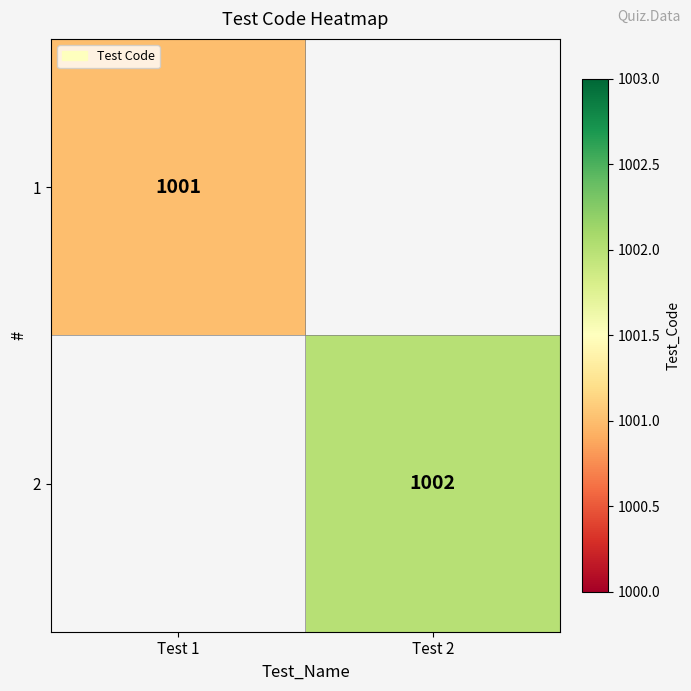

True or false: 1 has a value of 1001 at Test 1.

True